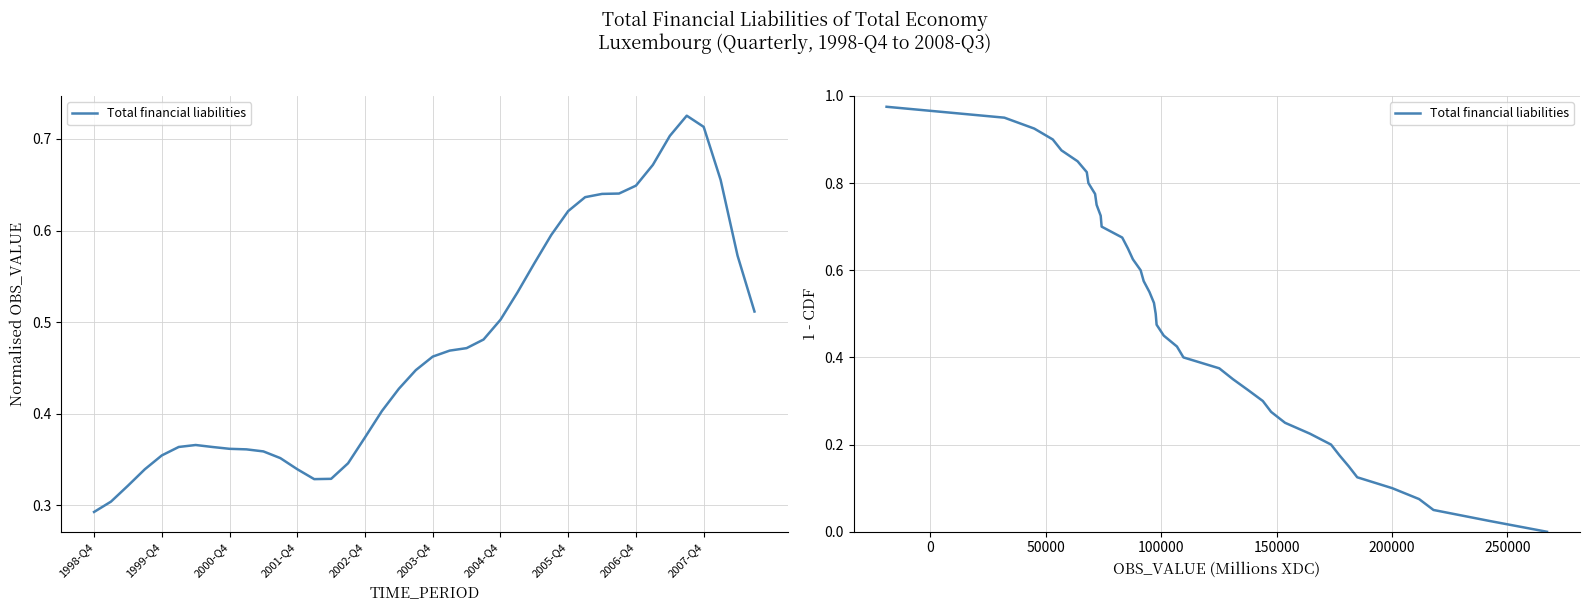

How many values exceed 0?

39